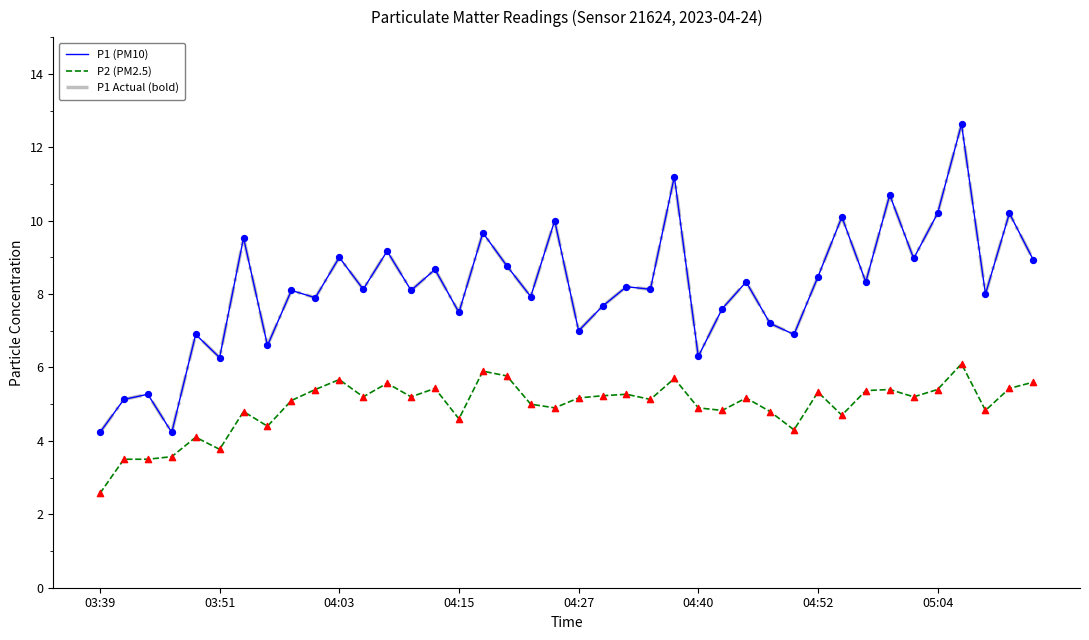

Does the chart have visible grid lines?

No